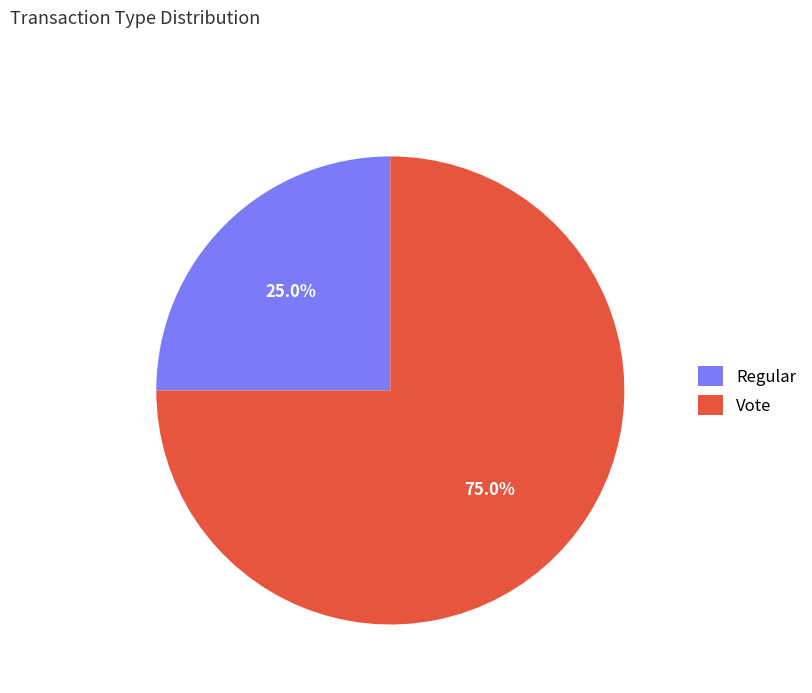

How many segments does this pie chart have?

2